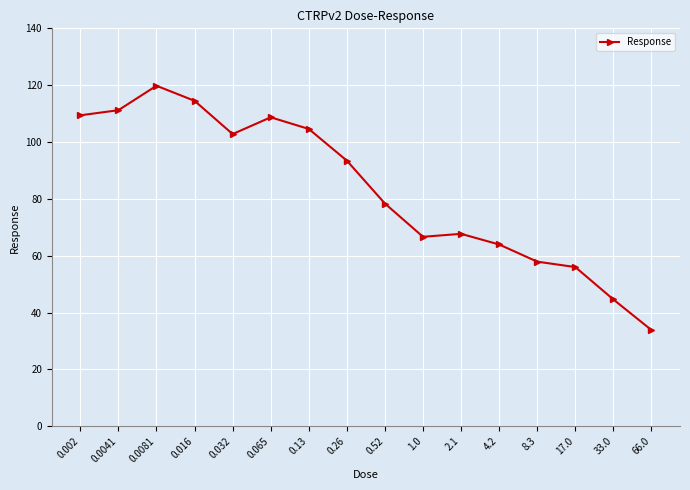

What is the change in value from 0.032 to 0.13?

+1.8